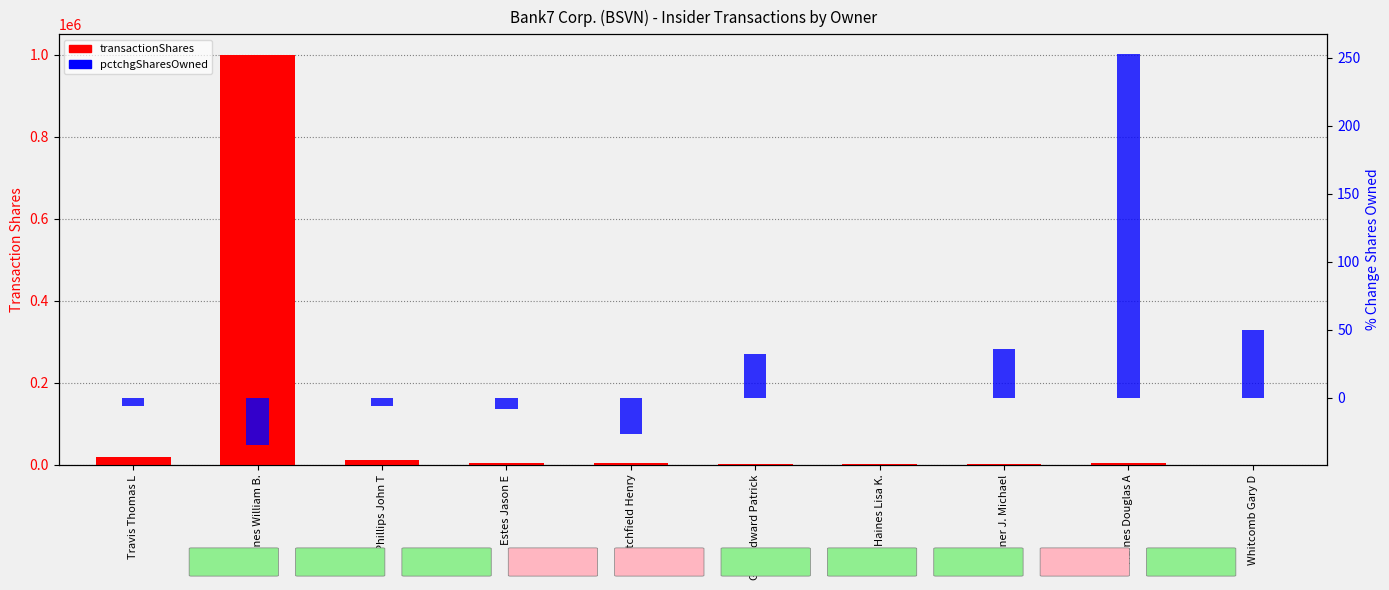

What is the difference between the highest and lowest values at Haines Douglas A?

4814